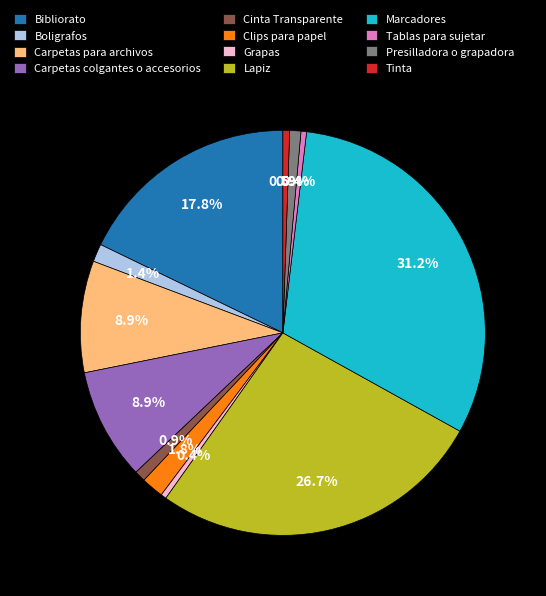

Which has a higher value, Carpetas colgantes o accesorios or Boligrafos?

Carpetas colgantes o accesorios